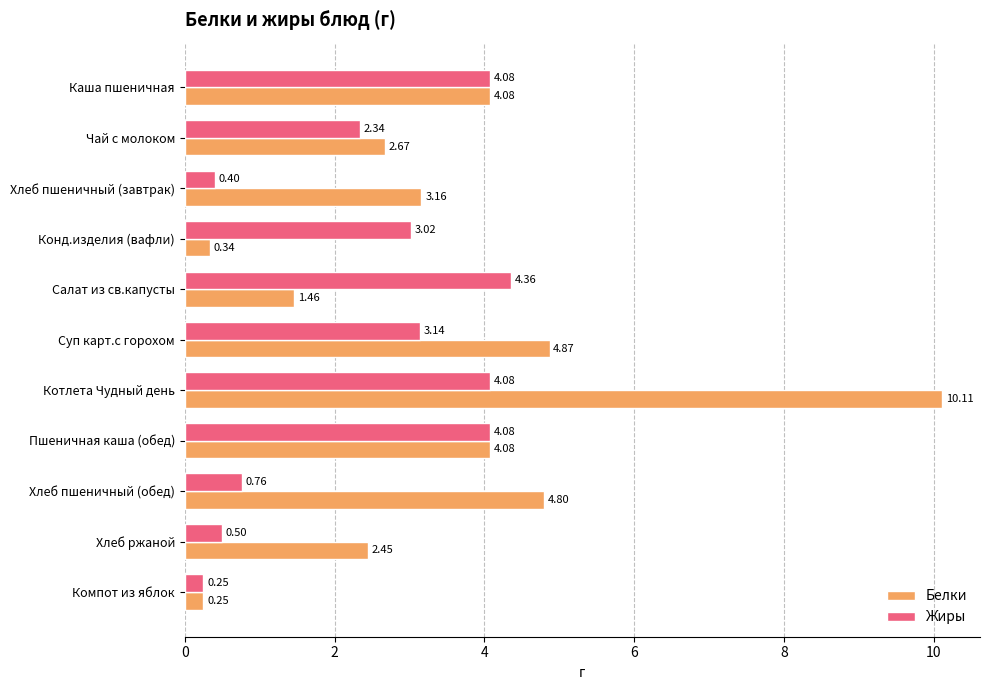

Which series has the largest total across all categories?

Белки